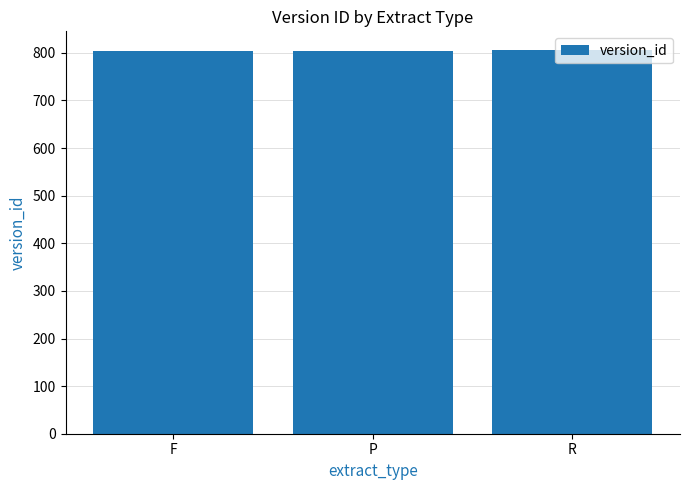

What is the label of the 3rd bar from the left?

R